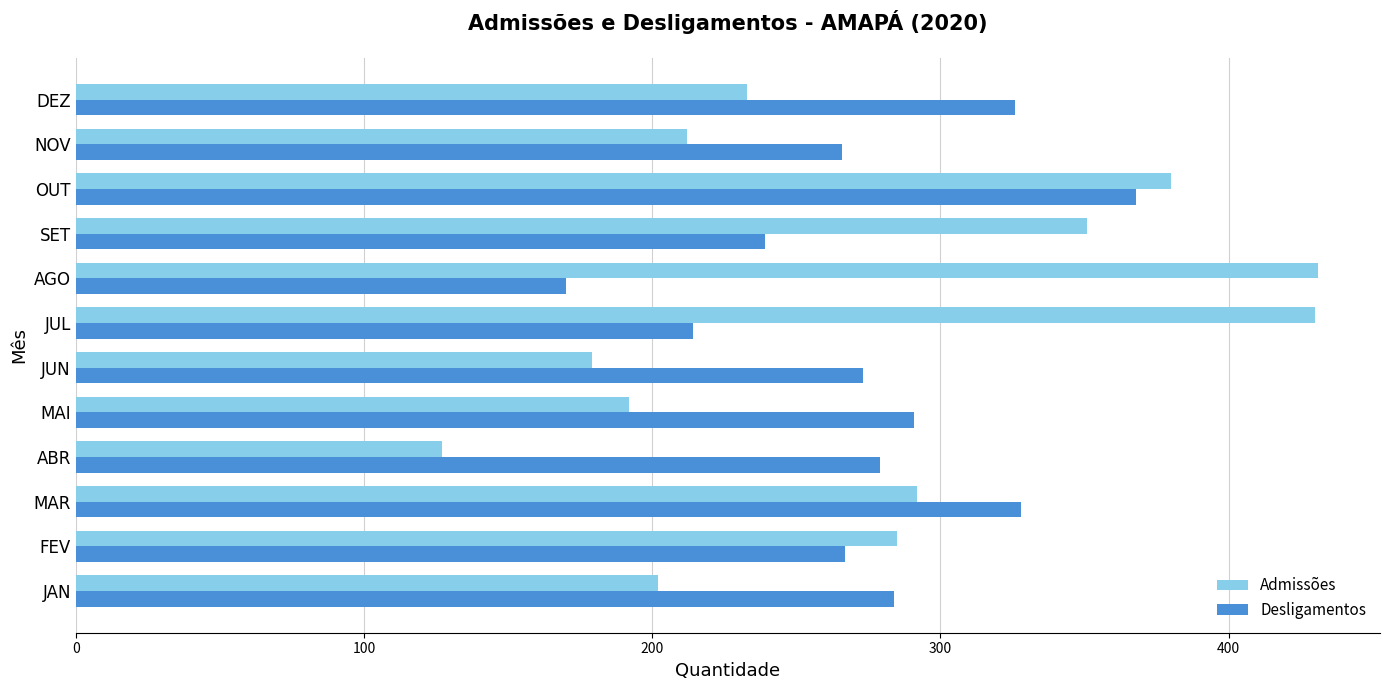

What is the greatest value displayed?

431